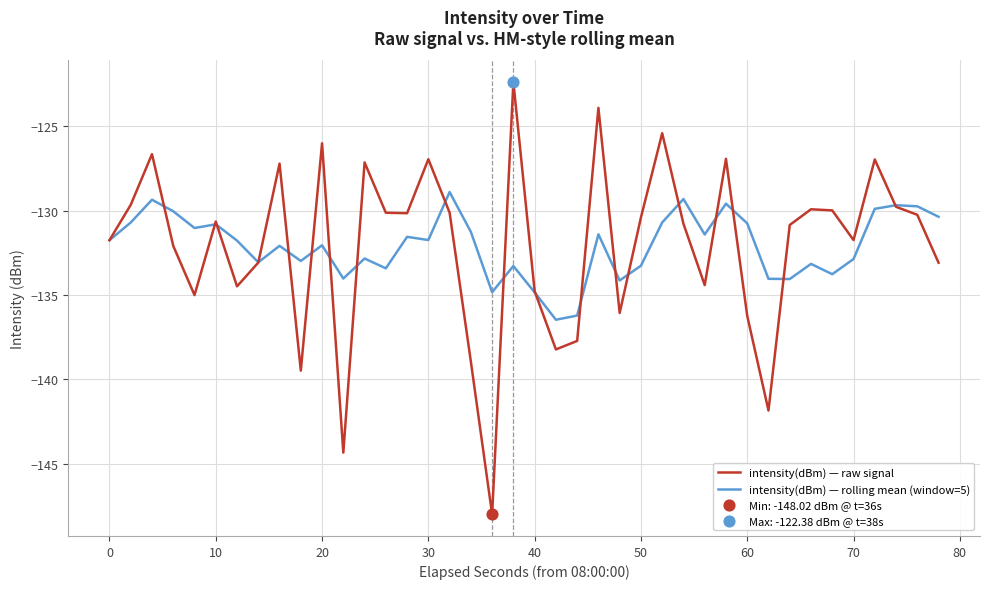

What is the minimum value for intensity(dBm) — raw signal?

-148.0